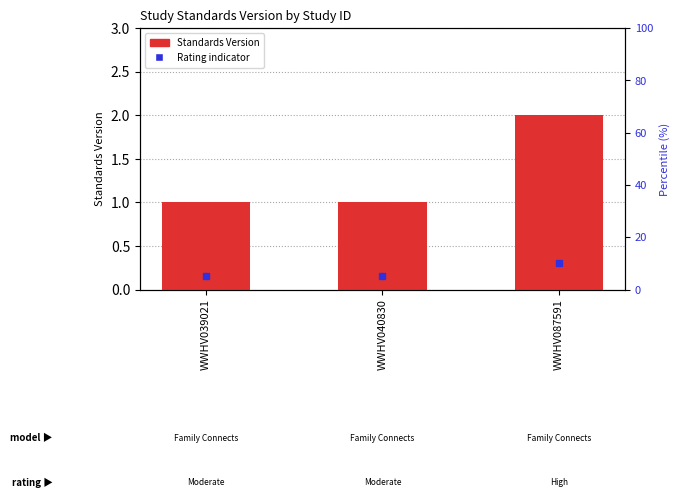

Rank the categories by value from lowest to highest.

WWHV039021, WWHV040830, WWHV087591